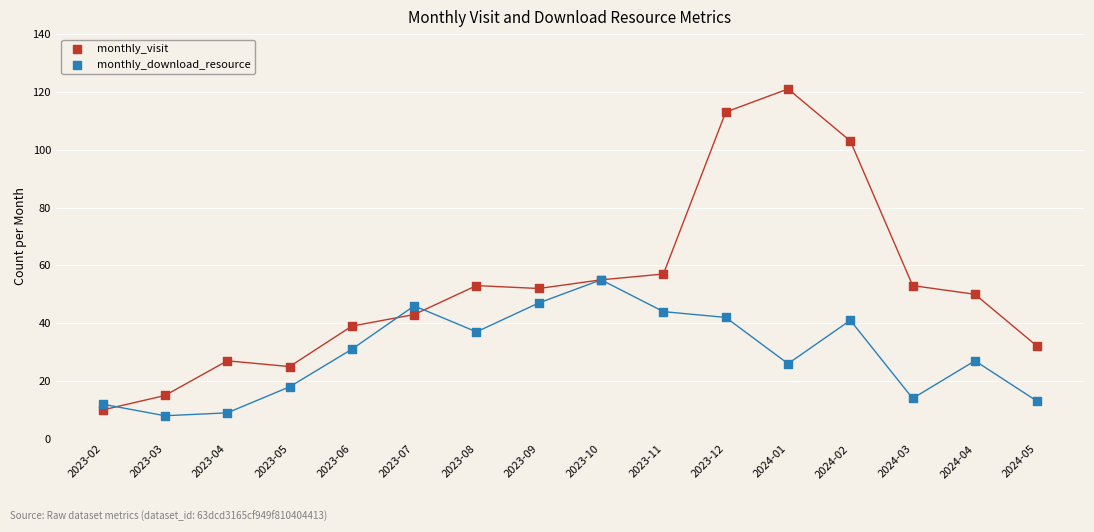

Which series reaches the maximum Y coordinate?

monthly_visit